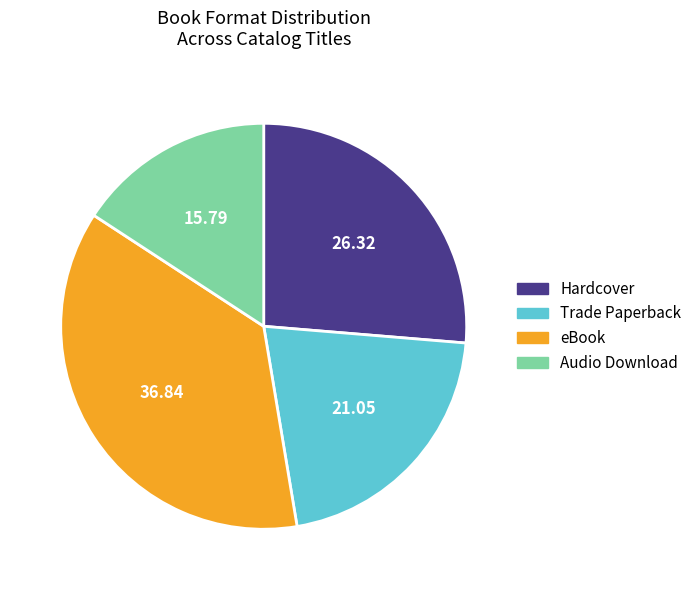

True or false: Hardcover accounts for 39% of the total.

False